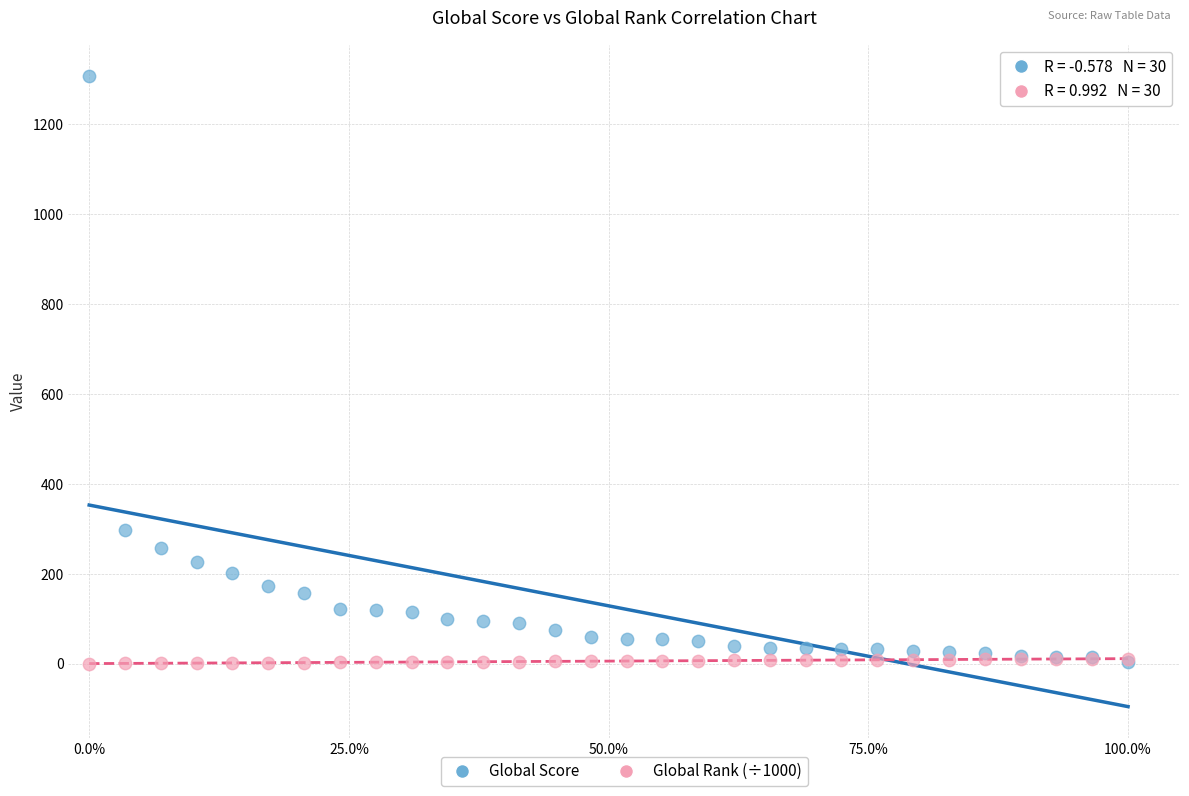

In the Global Score series, what Y value is closest to 656?

297.0